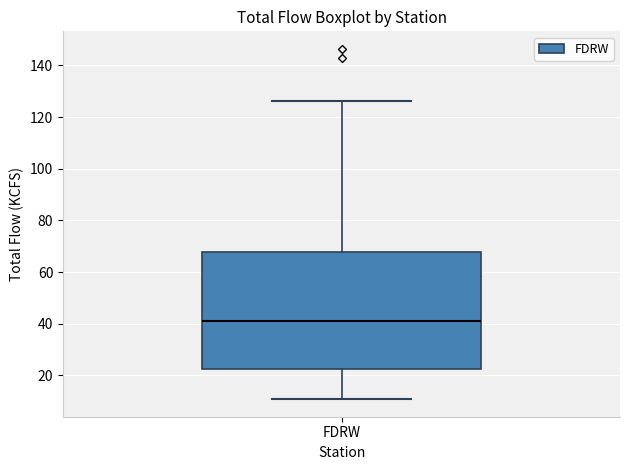

Transcribe this box plot: give where the median line is, the range the box spans, and where the two whiskers end, as read against the y-axis. The values are not printed on the chart, so give them approximately, as read against the axis.

median 42, box 22 to 68, whiskers 10 to 126